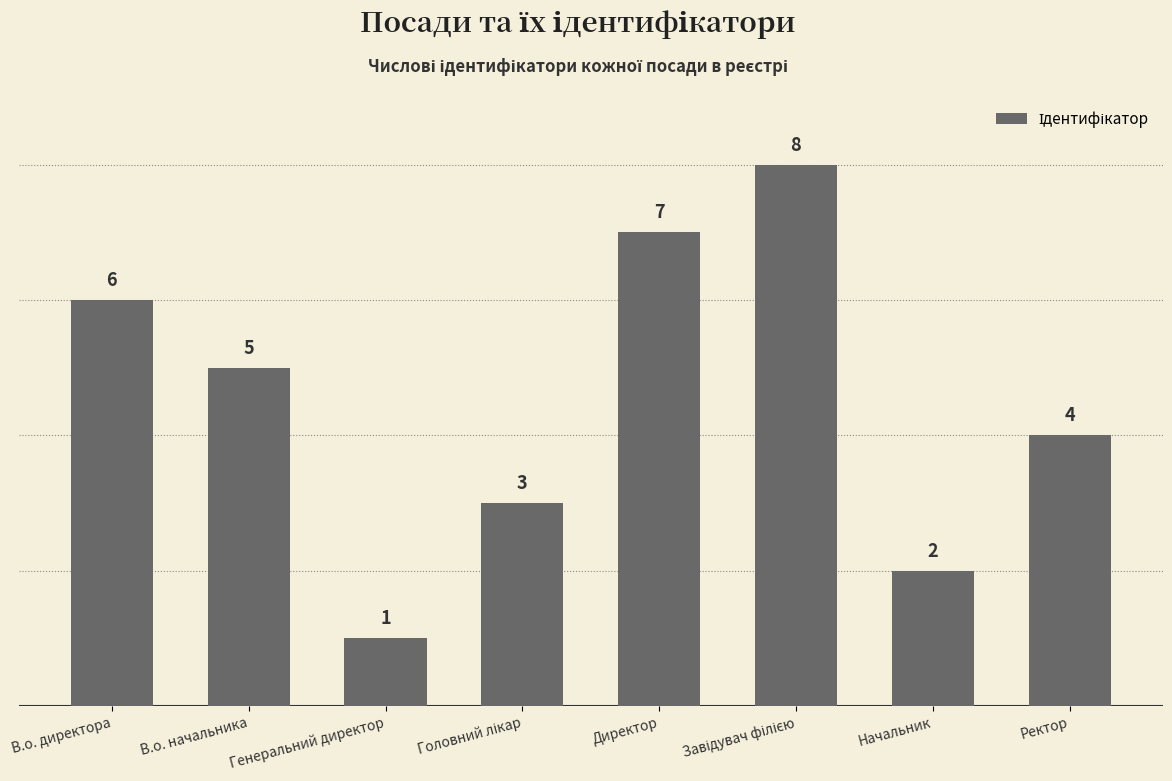

What is the maximum value shown in the chart?

8